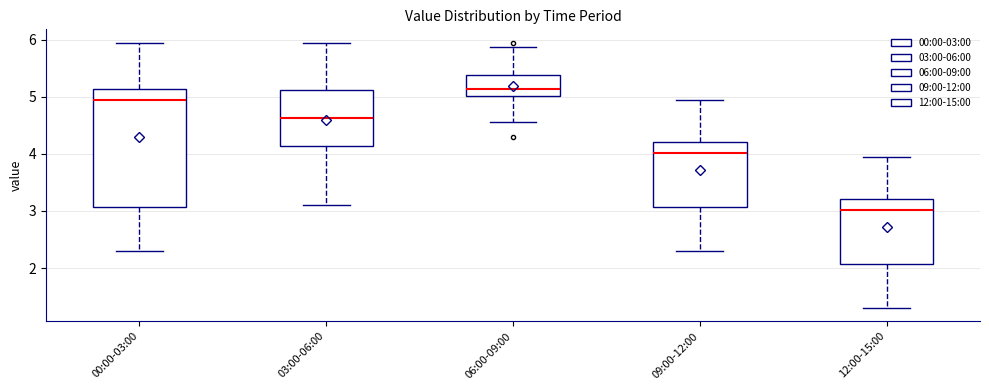

Reading left to right, read every box against the y-axis: the position of its median line, the range the box covers, and the ends of its whiskers. The values are not printed on the chart, so give them approximately, as read against the axis.

00:00-03:00: median 4.9, box 3.1 to 5.1, whiskers 2.3 to 6.0
03:00-06:00: median 4.6, box 4.1 to 5.1, whiskers 3.1 to 6.0
06:00-09:00: median 5.1, box 5.0 to 5.4, whiskers 4.6 to 5.9
09:00-12:00: median 4.0, box 3.1 to 4.2, whiskers 2.3 to 5.0
12:00-15:00: median 3.0, box 2.1 to 3.2, whiskers 1.3 to 4.0